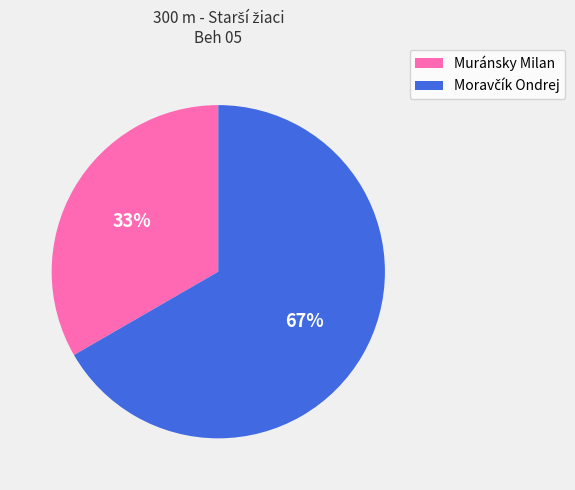

To the nearest percent, what is the average slice percentage?

50%